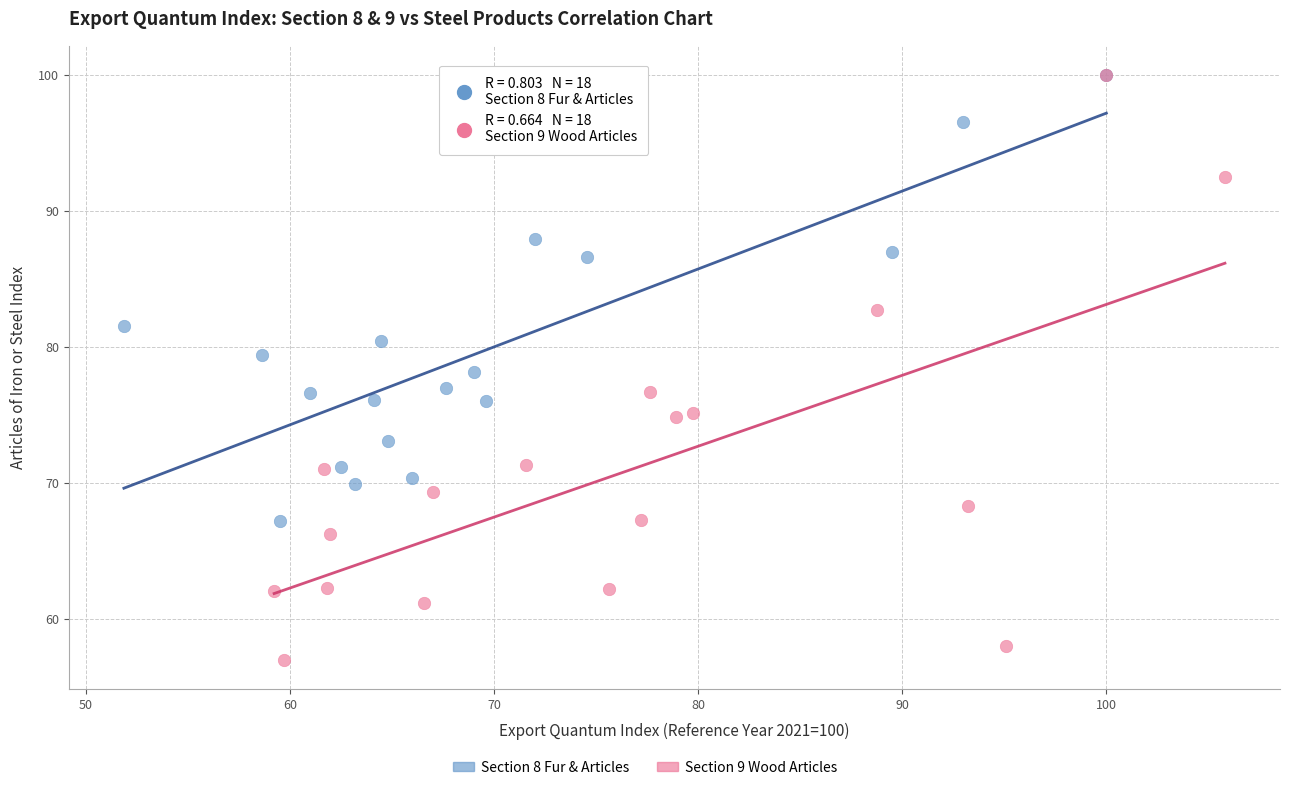

Which series has the widest spread of Y values?

Section 9 Wood Articles